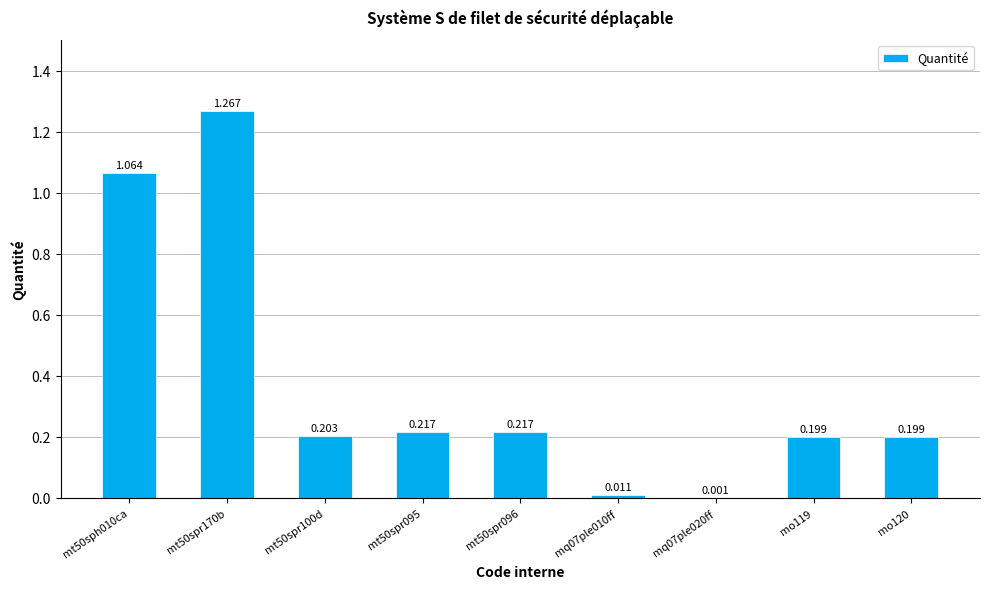

How many categories are shown in the chart?

9